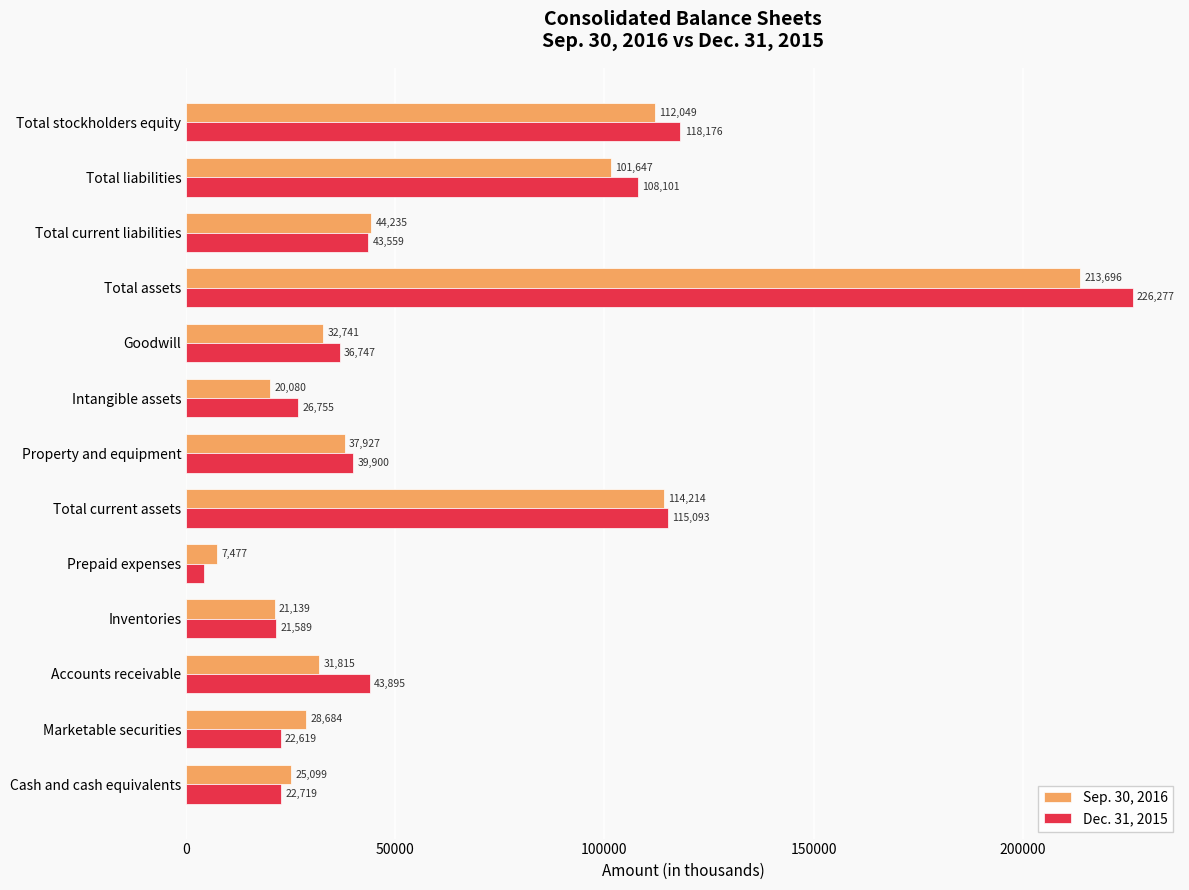

What are all the series names shown in the legend?

Sep. 30, 2016, Dec. 31, 2015